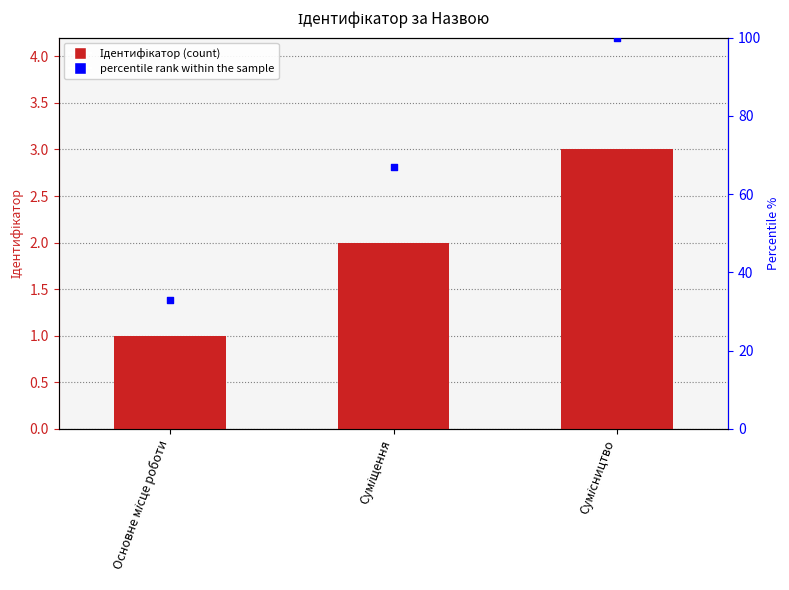

Which series contains the lowest Y value?

Ідентифікатор